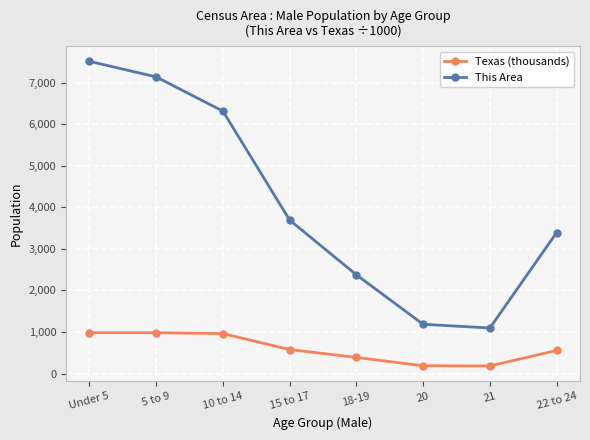

Is this an area chart (filled region under the line)?

No